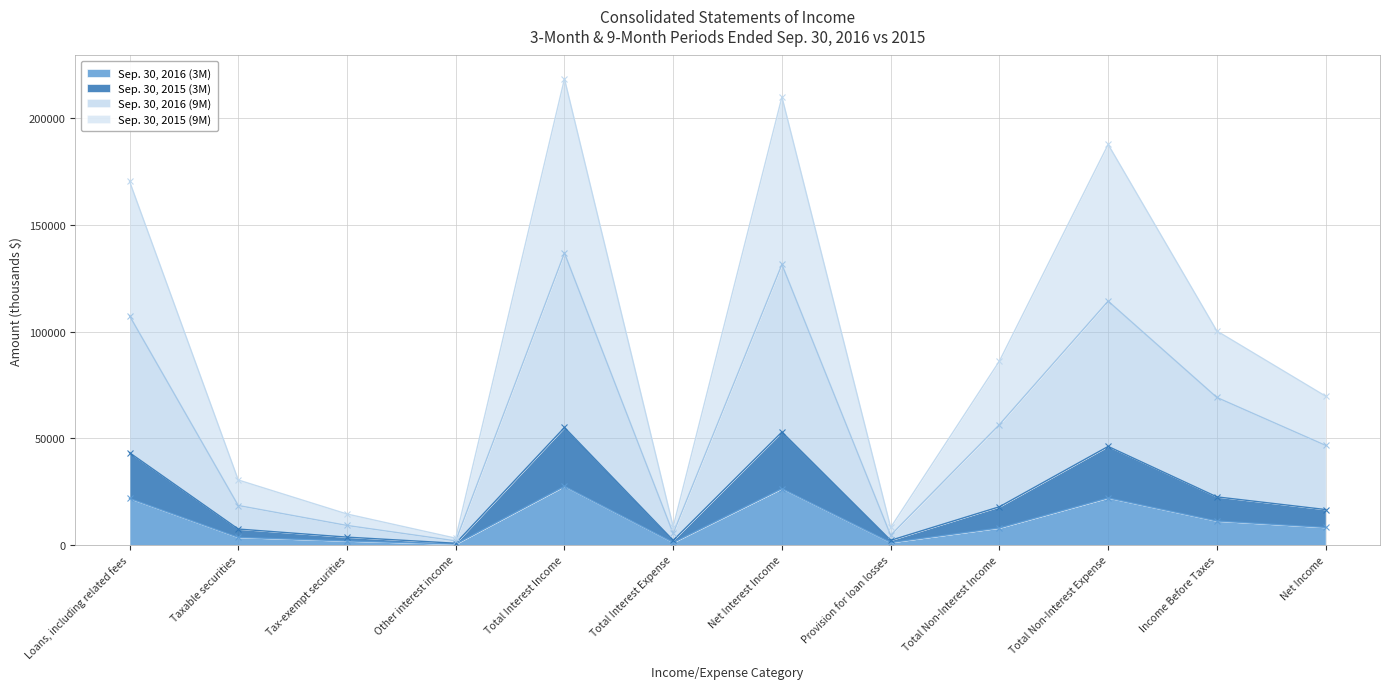

What is the sum of all Sep. 30, 2016 (3M) values?

132709